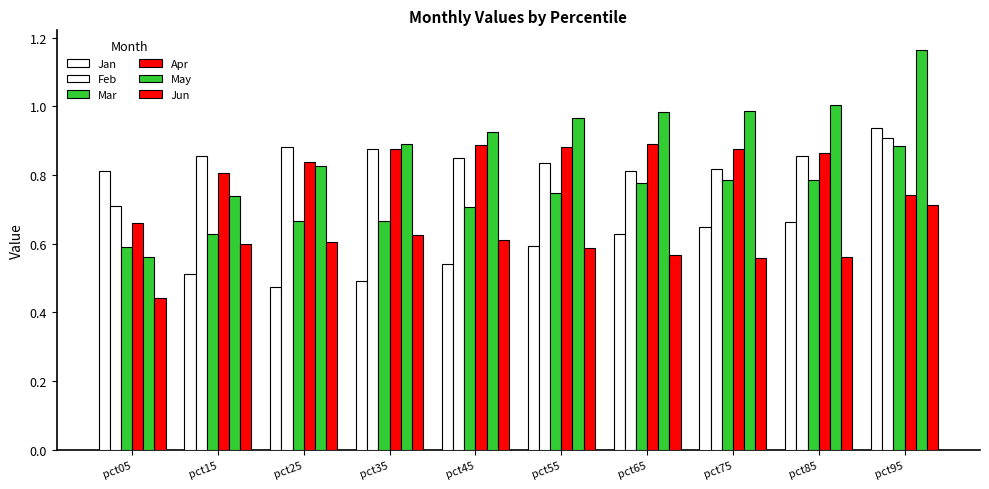

Reading left to right, extract all data points from this chart.

Jan: 0.8	0.5	0.5	0.5	0.5	0.6	0.6	0.6	0.7	0.9
Feb: 0.7	0.9	0.9	0.9	0.8	0.8	0.8	0.8	0.9	0.9
Mar: 0.6	0.6	0.7	0.7	0.7	0.7	0.8	0.8	0.8	0.9
Apr: 0.7	0.8	0.8	0.9	0.9	0.9	0.9	0.9	0.9	0.7
May: 0.6	0.7	0.8	0.9	0.9	1.0	1.0	1.0	1.0	1.2
Jun: 0.4	0.6	0.6	0.6	0.6	0.6	0.6	0.6	0.6	0.7